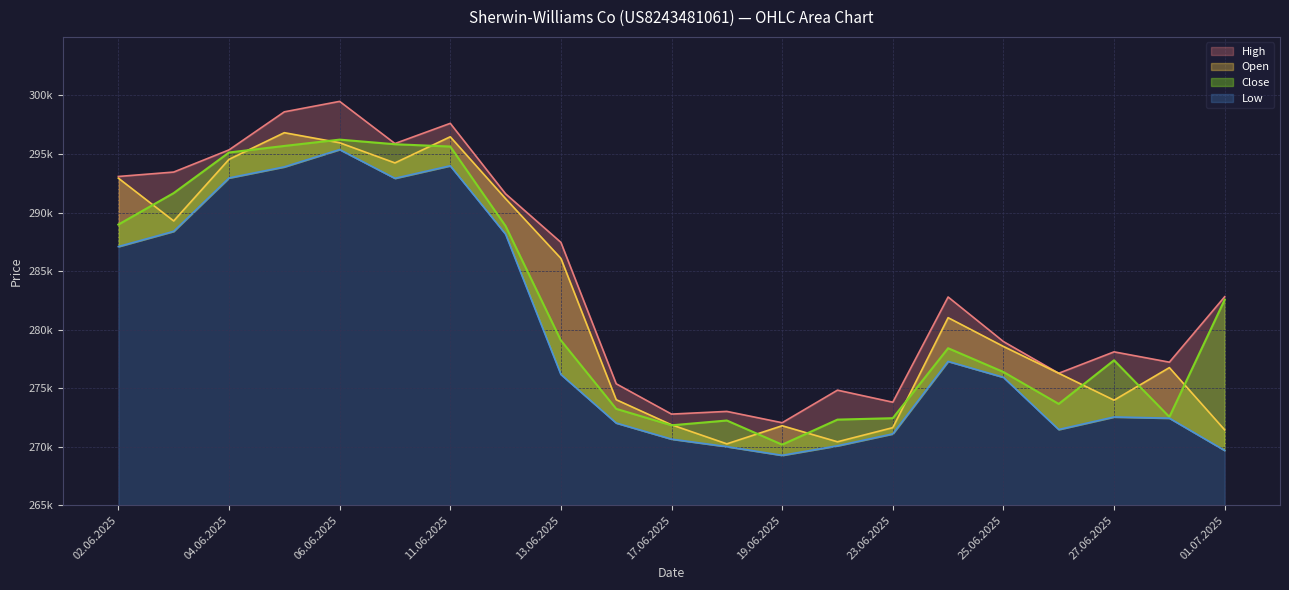

What is the greatest value displayed?

299492